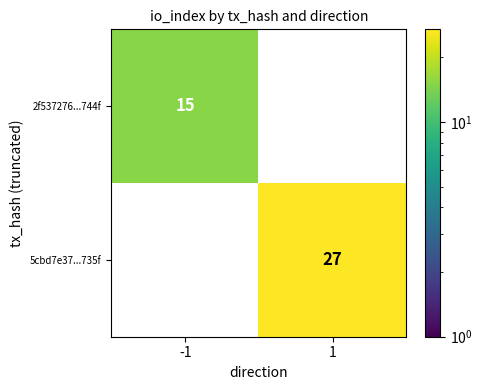

What is the sum of all 5cbd7e37...735f values?

27